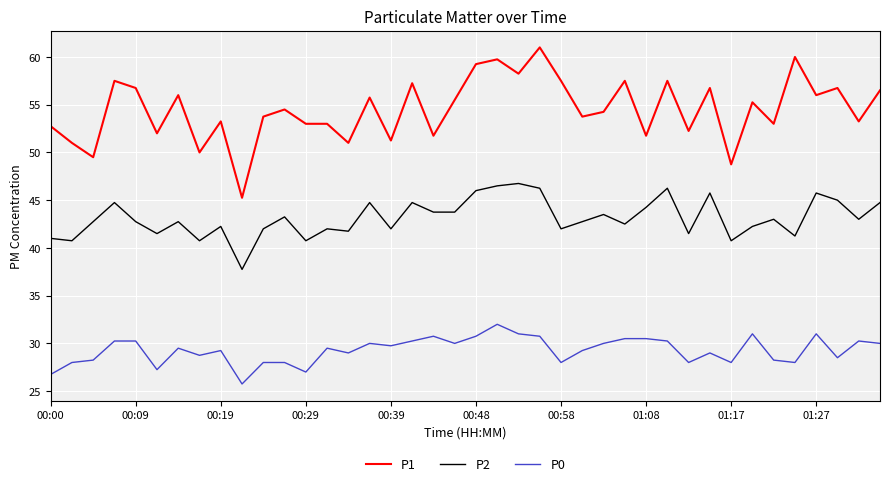

Which series has the largest total across all categories?

P1